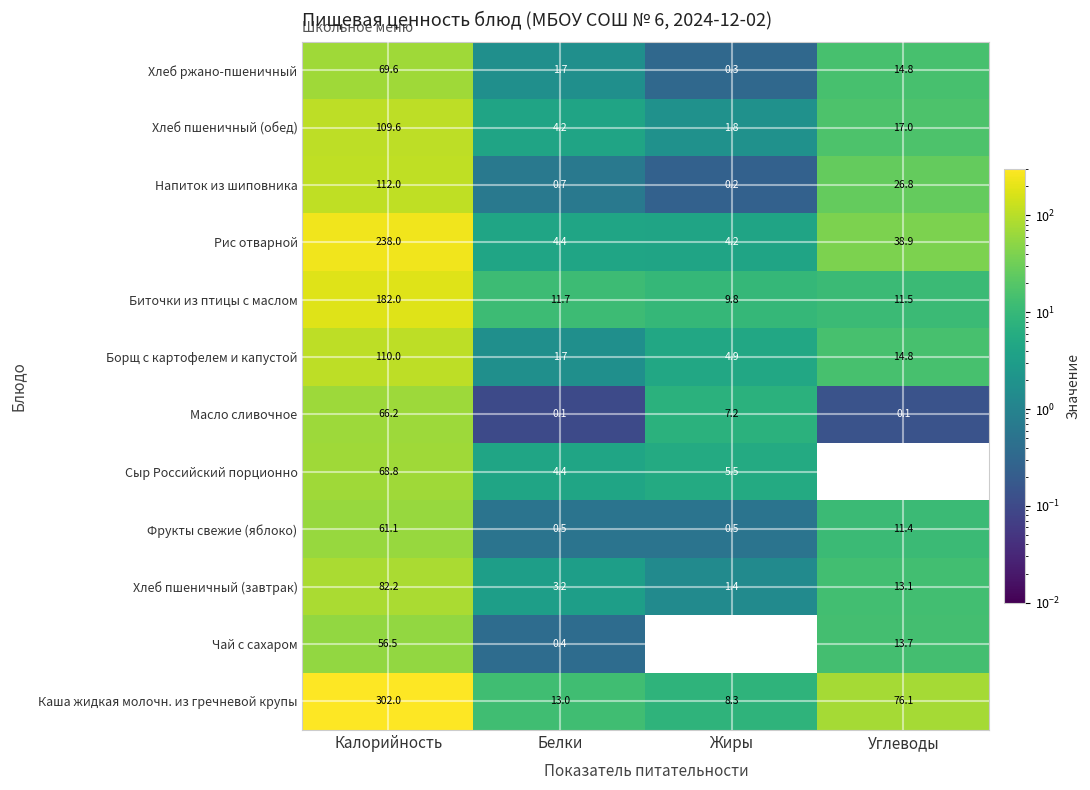

At which label is Напиток из шиповника closest to 56?

Углеводы